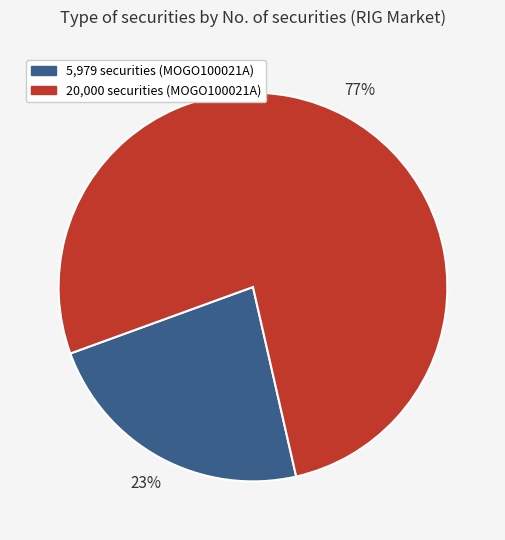

To the nearest percent, what is the average slice percentage?

50%